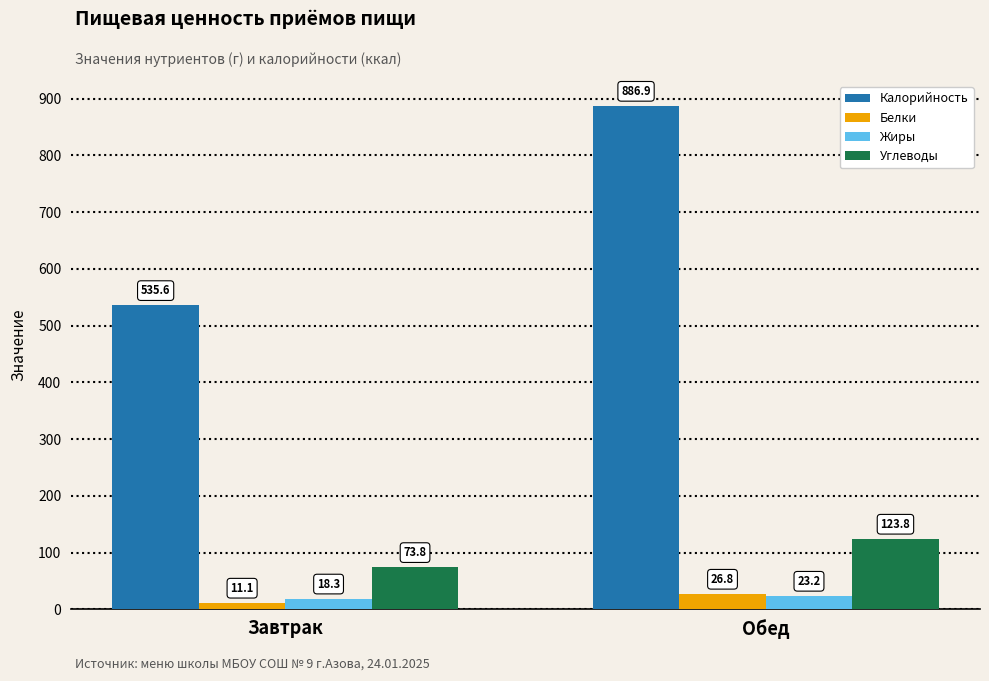

Rank the series at Обед from lowest to highest value.

Жиры, Белки, Углеводы, Калорийность